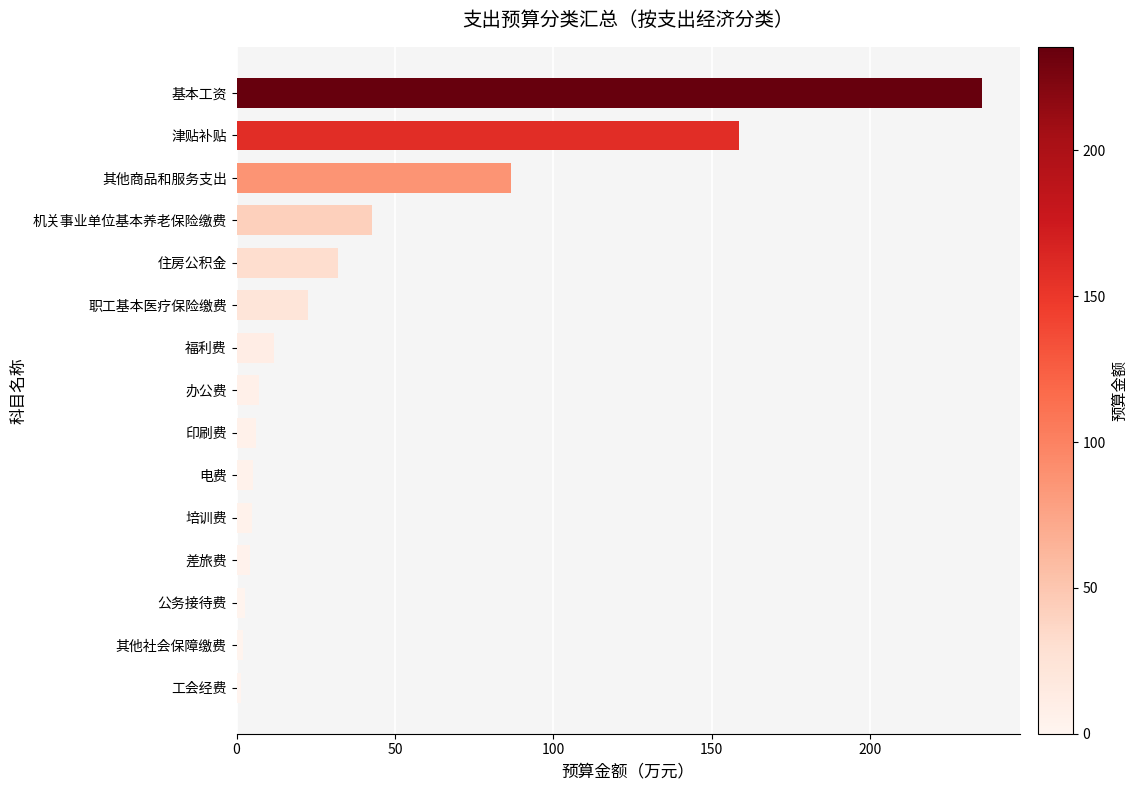

Which has a higher value, 其他商品和服务支出 or 电费?

其他商品和服务支出